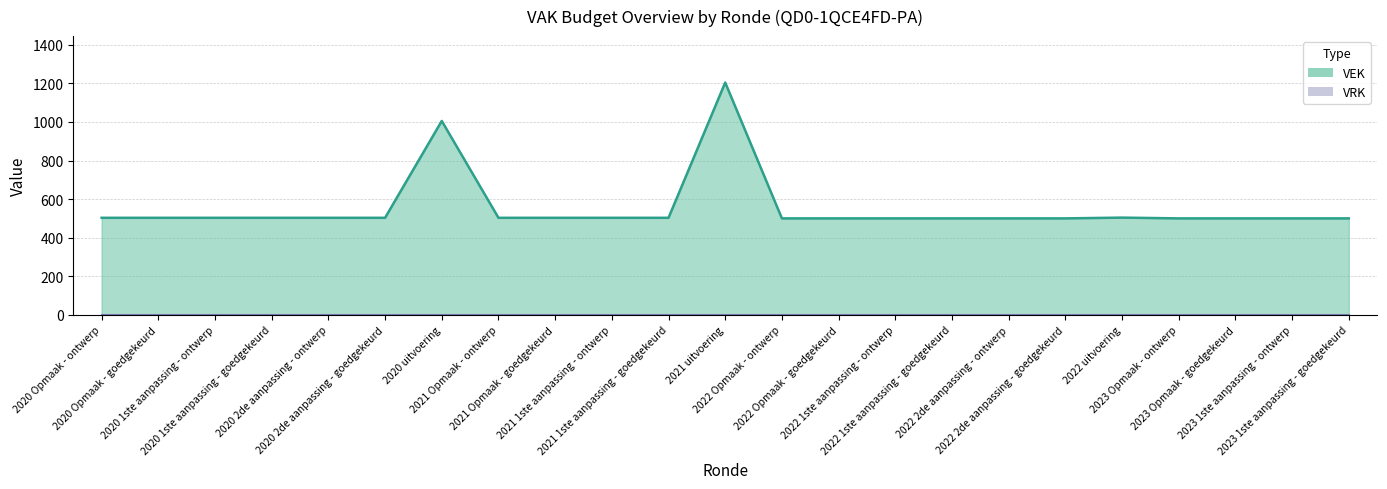

Does the chart display data point markers on the line(s)?

No